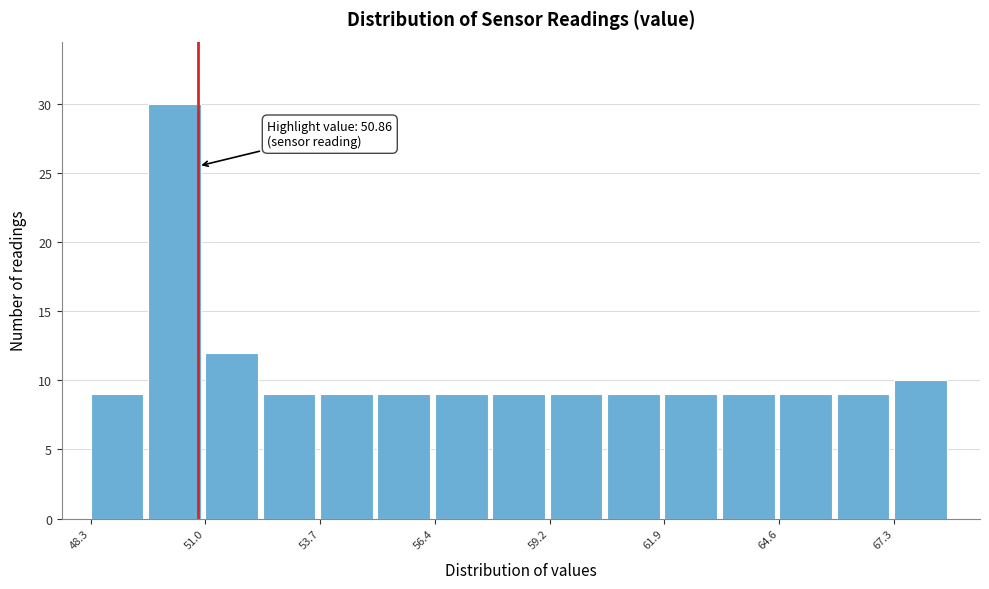

Around what value on the x-axis is the tallest bar? Give the approximate position of its centre, as read against the axis.

50.5